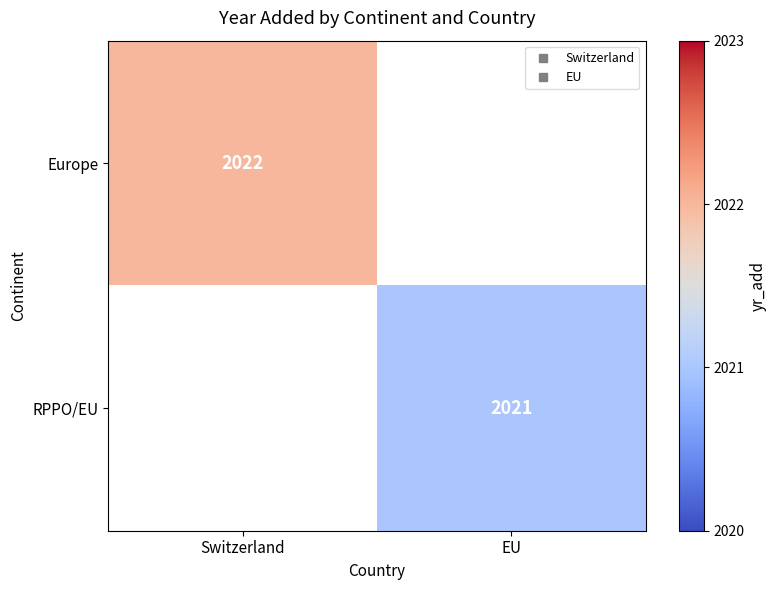

Which has a higher value, EU or Switzerland?

Switzerland